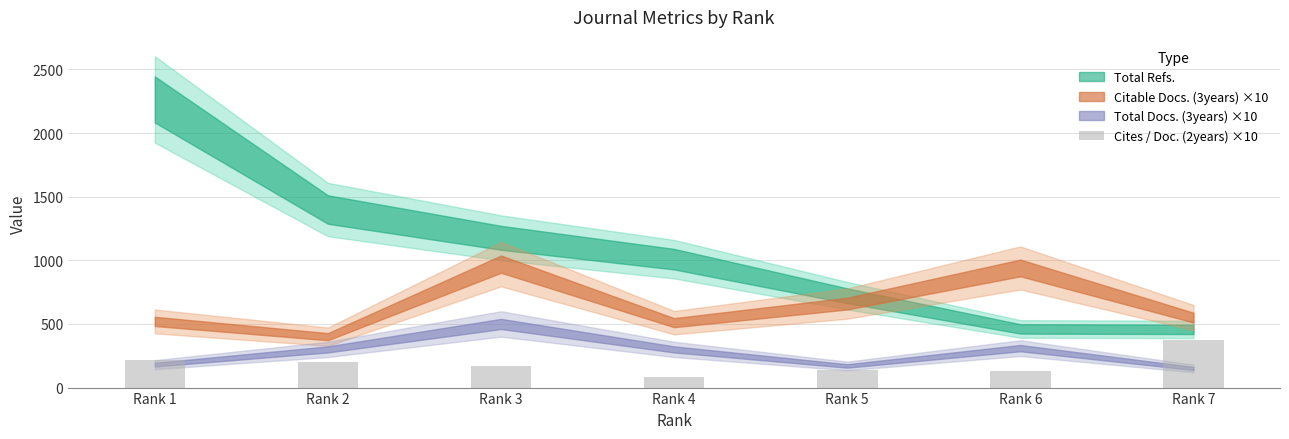

What is the difference between the values at Rank 7 and Rank 6?

240